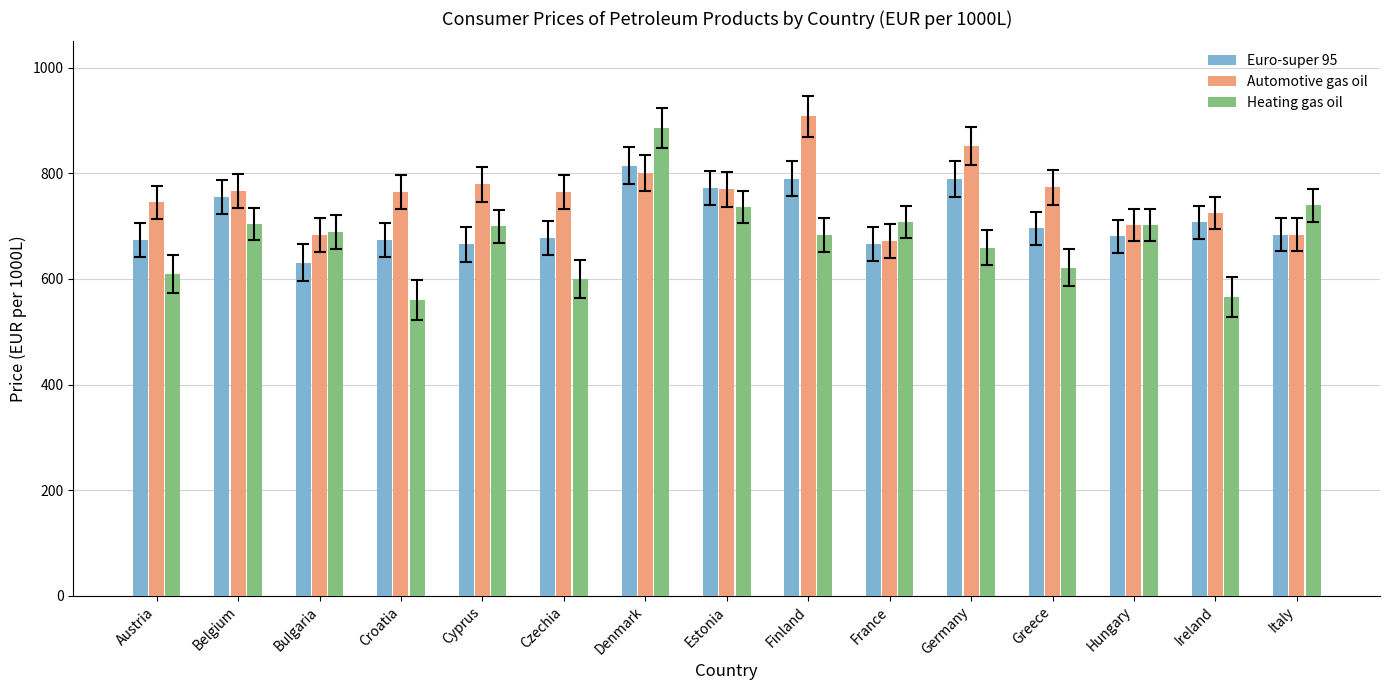

At which category is the sum across all series the highest?

Denmark